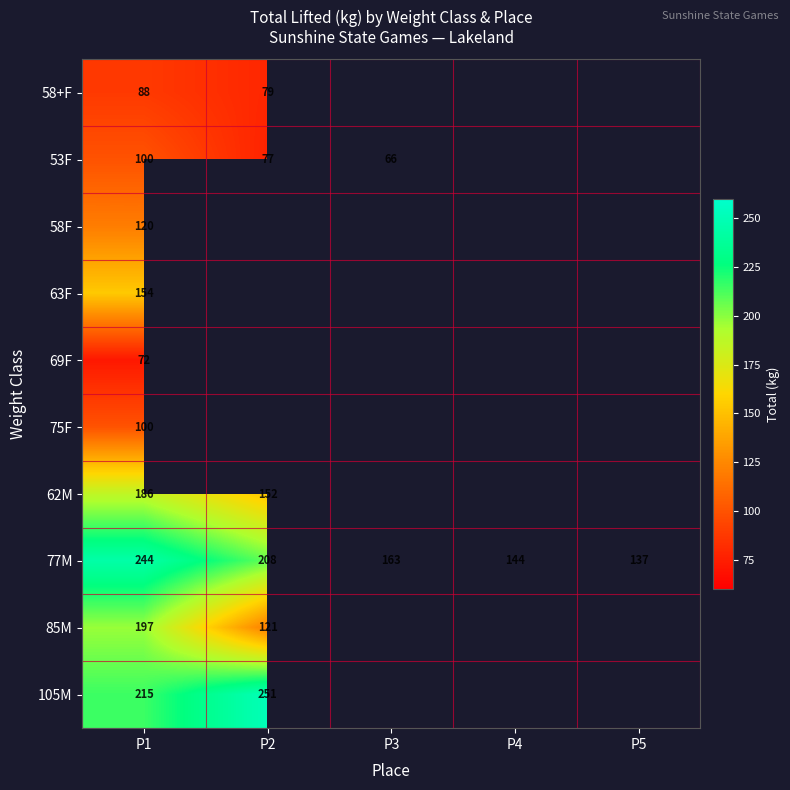

What is the total value across all series at P1?

1476